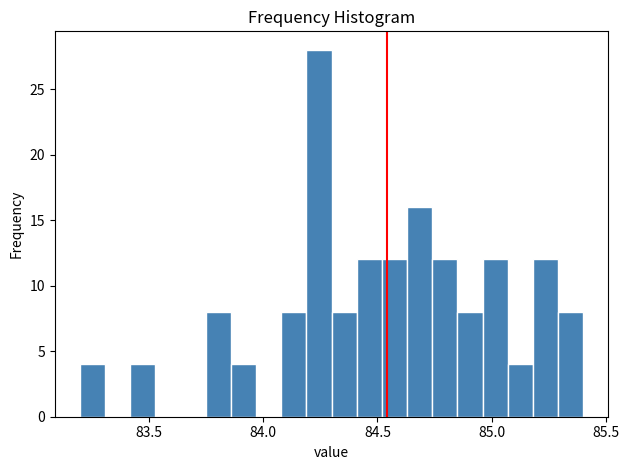

Read against the x-axis, roughly where is the centre of the tallest bar?

84.25